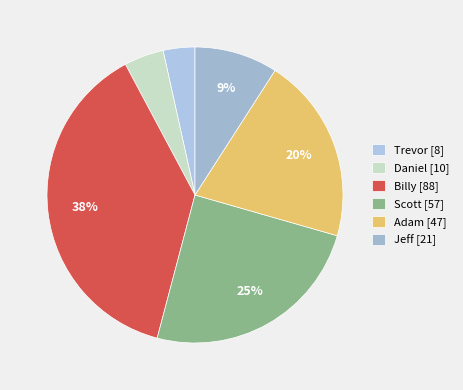

Is there a majority slice in this chart?

No